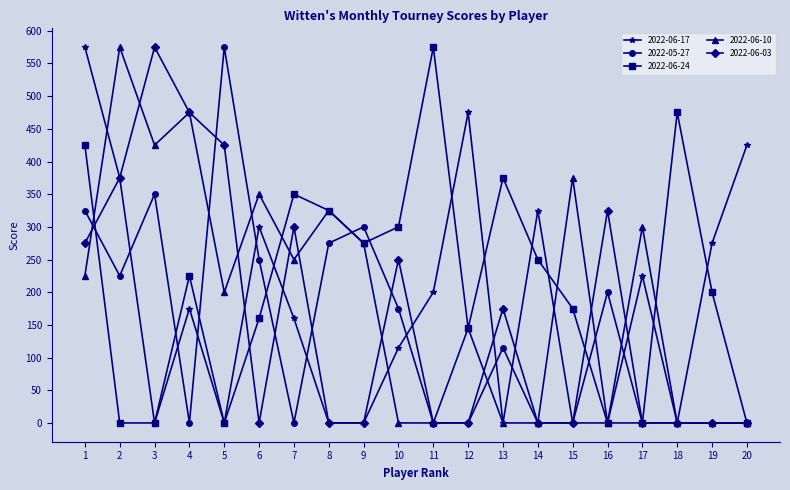

What is the difference between the highest and lowest values at 12?

475